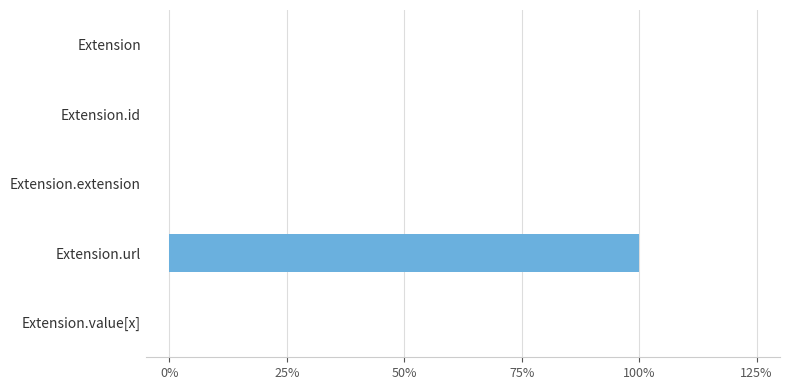

Are the bars horizontal?

Yes